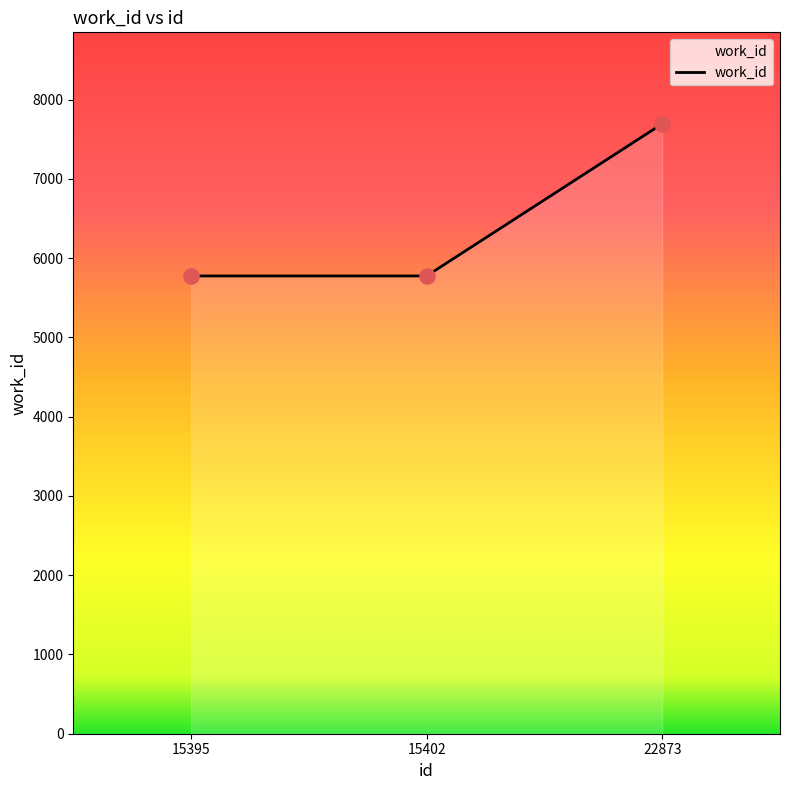

Between 22873 and 15402, which is larger?

22873